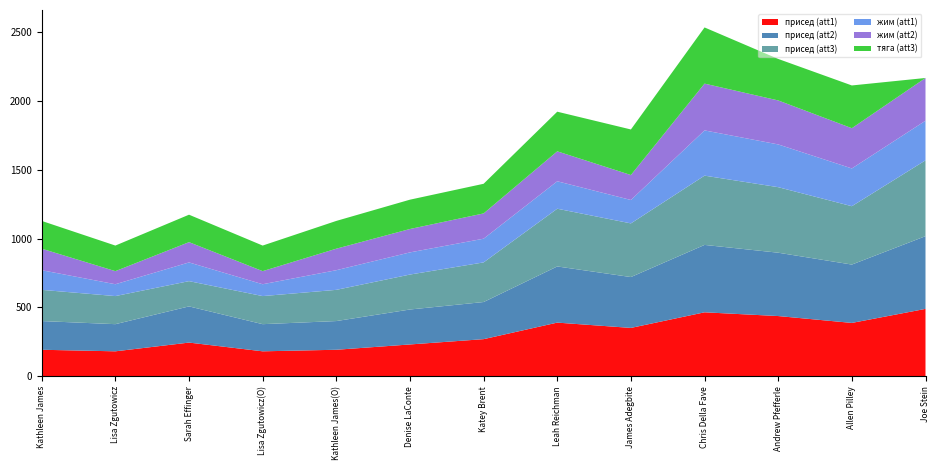

Reading right to left, transcribe all the data shown in this chart.

присед (att1): Joe Stein=489.8	Allen Pilley=387.8	Andrew Pfefferle=437.7	Chris Della Fave=464.9	James Adegbite=351.5	Leah Reichman=390.0	Katey Brent=269.8	Denise LaConte=231.3	Kathleen James(O)=192.7	Lisa Zgutowicz(O)=181.4	Sarah Effinger=244.9	Lisa Zgutowicz=181.4	Kathleen James=192.7
присед (att2): Joe Stein=528.4	Allen Pilley=424.1	Andrew Pfefferle=460.4	Chris Della Fave=489.8	James Adegbite=369.6	Leah Reichman=408.2	Katey Brent=269.8	Denise LaConte=254.0	Kathleen James(O)=208.6	Lisa Zgutowicz(O)=197.3	Sarah Effinger=263.0	Lisa Zgutowicz=197.3	Kathleen James=208.6
присед (att3): Joe Stein=551.1	Allen Pilley=424.1	Andrew Pfefferle=476.2	Chris Della Fave=503.4	James Adegbite=390.0	Leah Reichman=419.5	Katey Brent=288.0	Denise LaConte=254.0	Kathleen James(O)=226.8	Lisa Zgutowicz(O)=204.1	Sarah Effinger=183.5	Lisa Zgutowicz=204.1	Kathleen James=226.8
жим (att1): Joe Stein=288.0	Allen Pilley=274.4	Andrew Pfefferle=310.7	Chris Della Fave=328.8	James Adegbite=170.1	Leah Reichman=199.5	Katey Brent=172.3	Denise LaConte=161.0	Kathleen James(O)=142.8	Lisa Zgutowicz(O)=86.1	Sarah Effinger=136.0	Lisa Zgutowicz=86.1	Kathleen James=142.8
жим (att2): Joe Stein=310.7	Allen Pilley=292.5	Andrew Pfefferle=319.7	Chris Della Fave=340.1	James Adegbite=181.4	Leah Reichman=217.7	Katey Brent=183.7	Denise LaConte=170.1	Kathleen James(O)=156.4	Lisa Zgutowicz(O)=95.2	Sarah Effinger=147.4	Lisa Zgutowicz=95.2	Kathleen James=156.4
тяга (att3): Joe Stein=0.0	Allen Pilley=310.7	Andrew Pfefferle=301.6	Chris Della Fave=408.2	James Adegbite=331.1	Leah Reichman=288.0	Katey Brent=215.4	Denise LaConte=213.1	Kathleen James(O)=201.8	Lisa Zgutowicz(O)=185.9	Sarah Effinger=199.5	Lisa Zgutowicz=185.9	Kathleen James=201.8